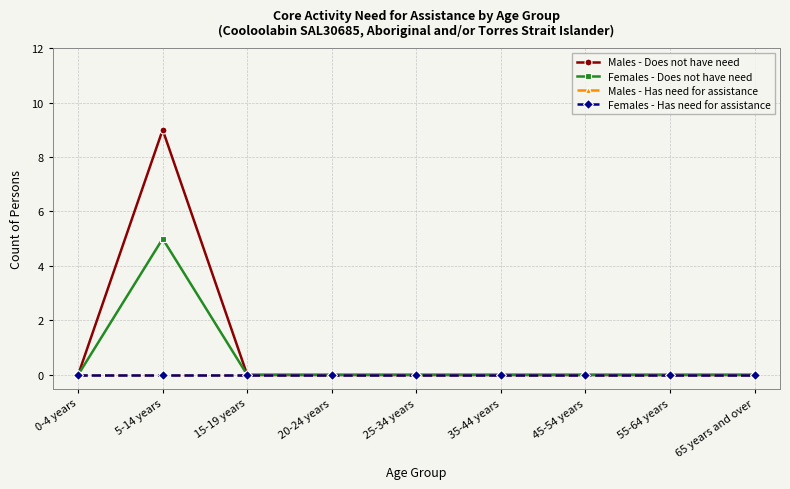

List the labels in order of Females - Has need for assistance value, smallest first.

0-4 years, 5-14 years, 15-19 years, 20-24 years, 25-34 years, 35-44 years, 45-54 years, 55-64 years, 65 years and over